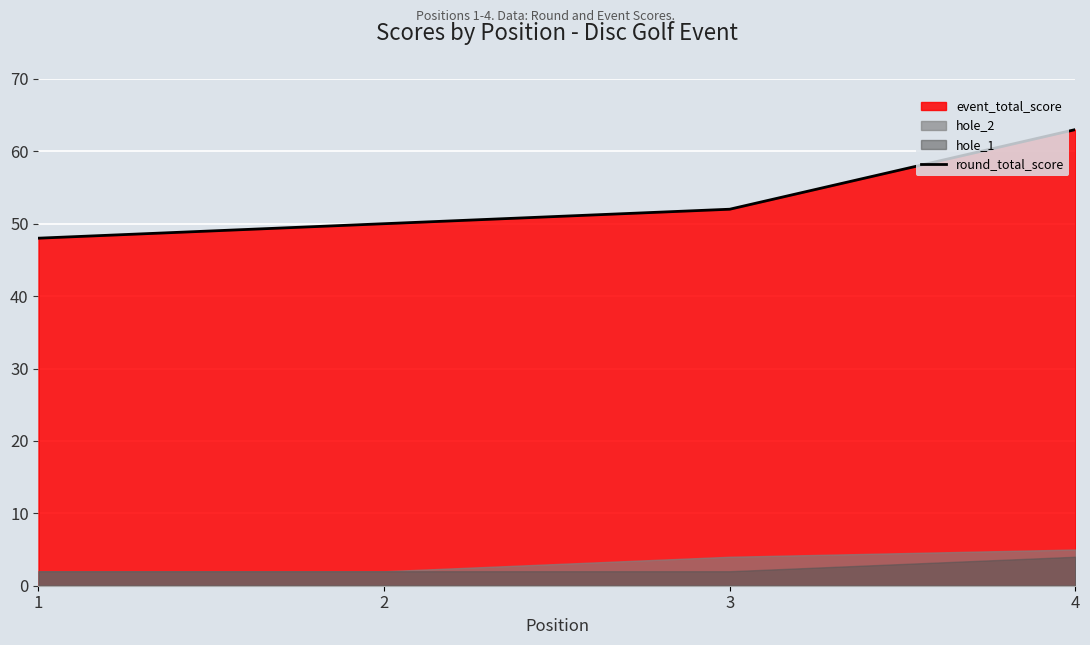

Which has a higher value, 1 or 3?

3